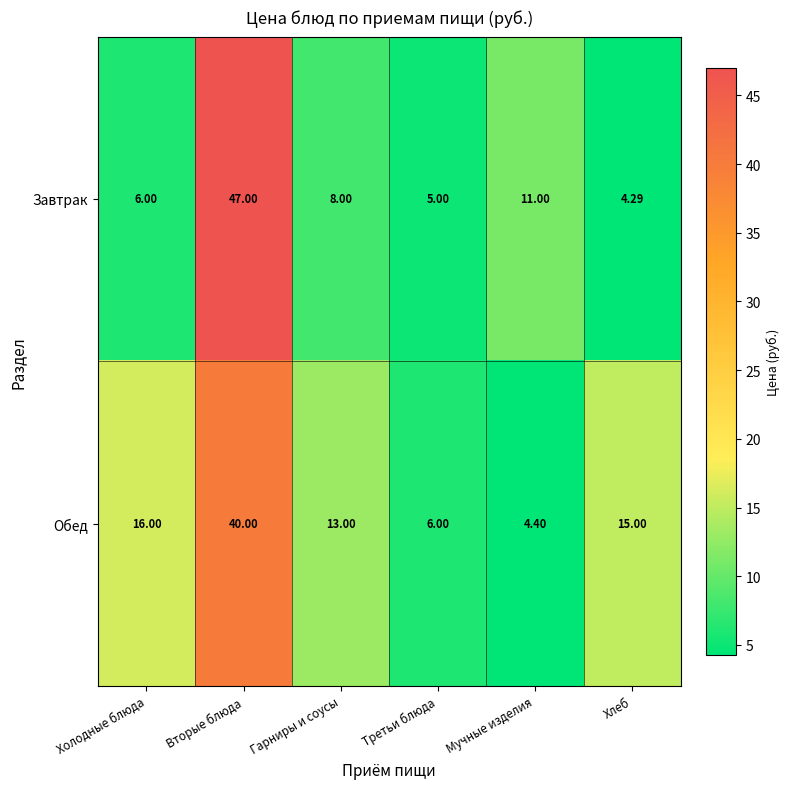

Rank the series at Хлеб from highest to lowest value.

Обед, Завтрак